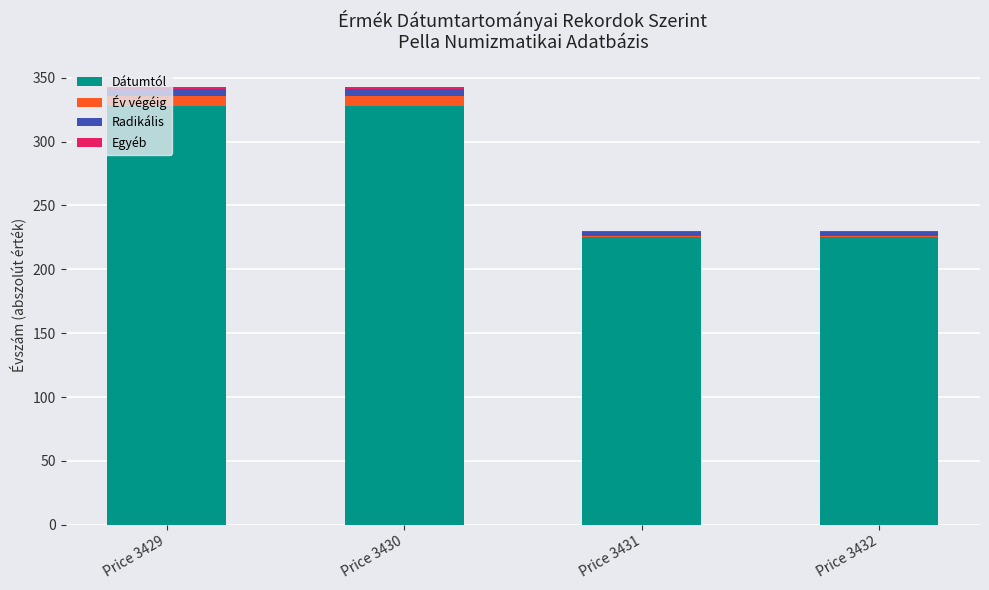

What is the maximum value for Dátumtól?

328